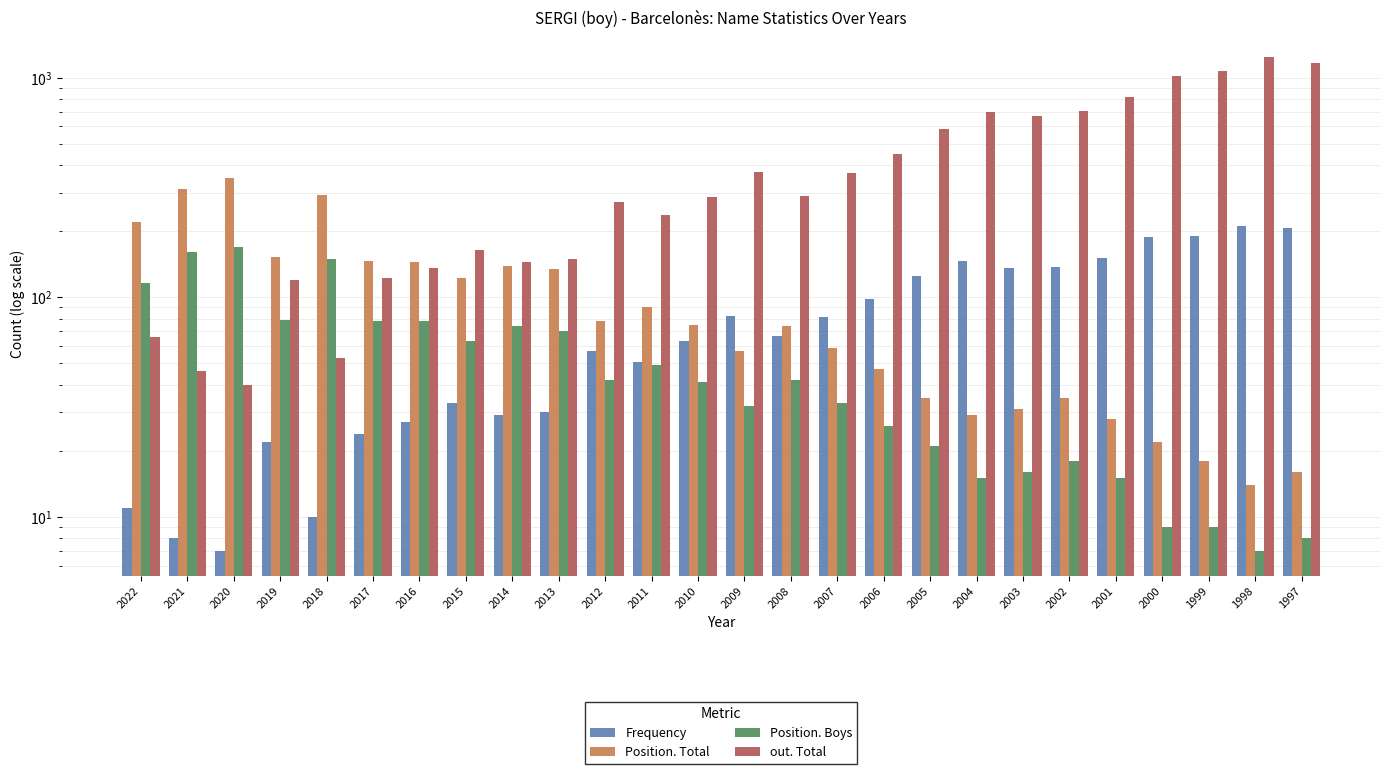

What is the difference between the Position. Total values at 2003 and 2018?

263